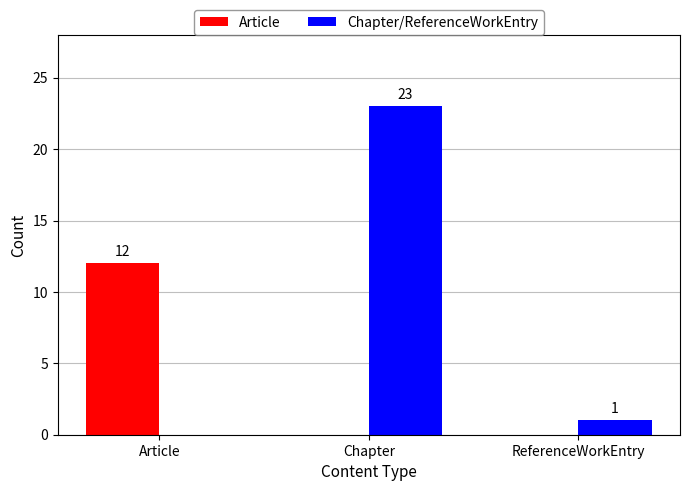

Which series has the largest total across all categories?

Chapter/ReferenceWorkEntry